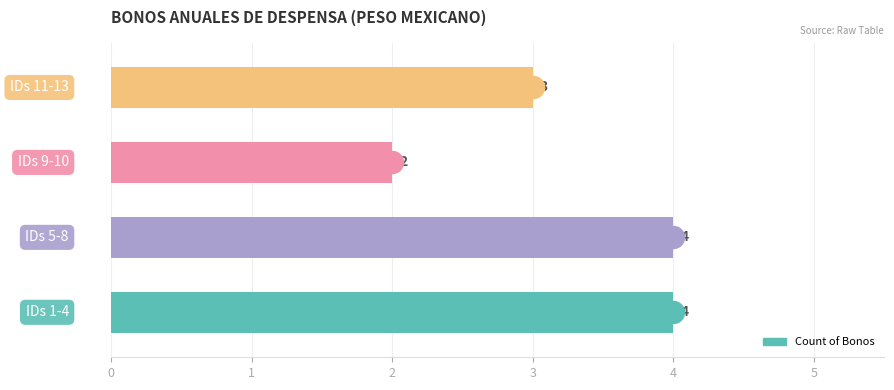

What is the ratio of the value at 2 to the value at 1?

0.5